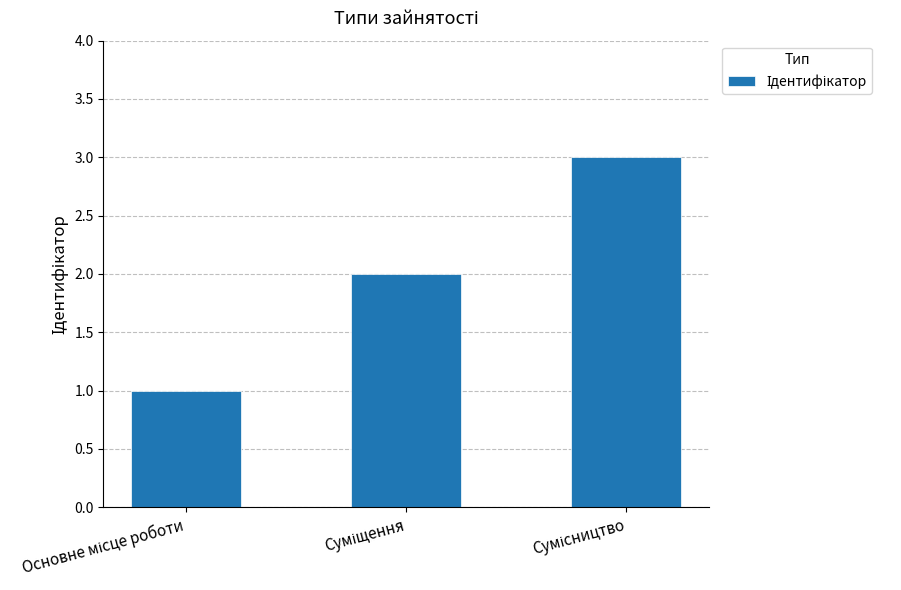

What is the greatest value displayed?

3